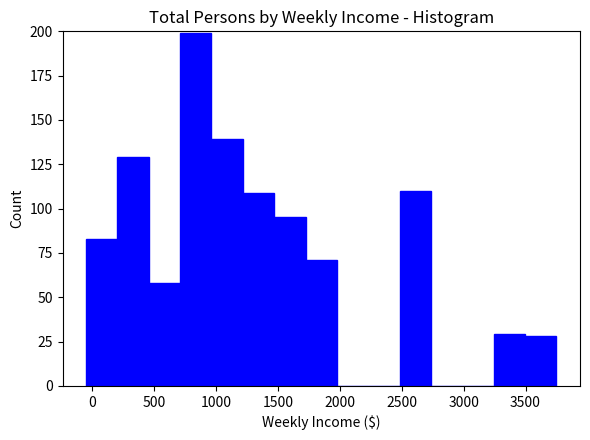

How tall is the bar that spans 700 to 950 on the x-axis? Neither the bar edges nor the heights are printed on the chart, so give them approximately, as read against the axes.

200